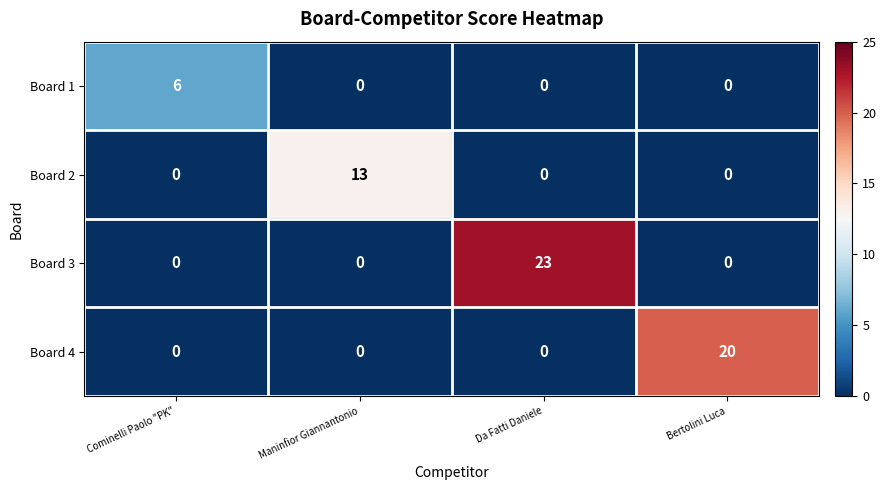

Reading right to left, what are all the values shown in this chart?

Board 1: 0	0	0	6
Board 2: 0	0	13	0
Board 3: 0	23	0	0
Board 4: 20	0	0	0